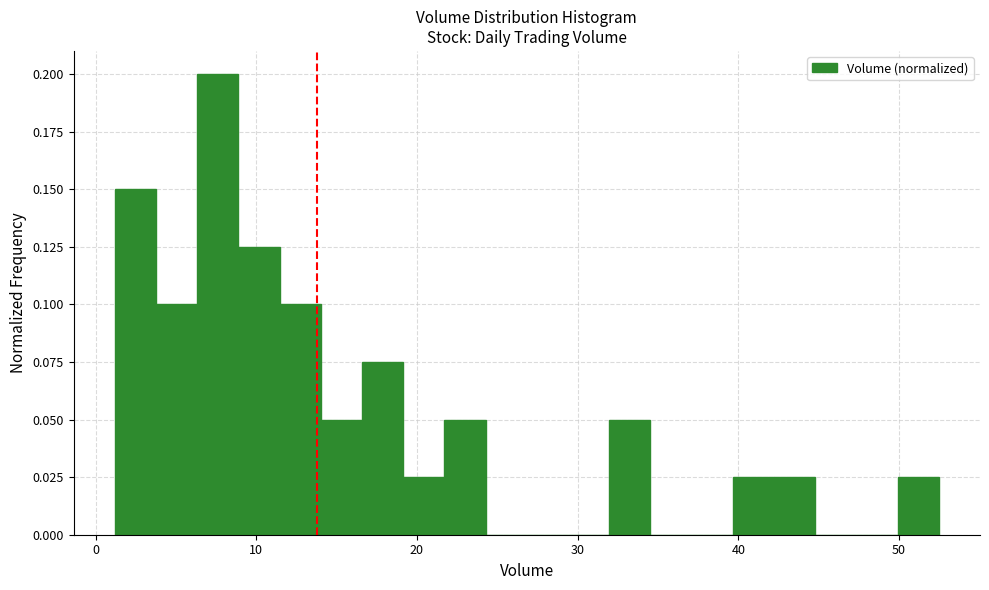

Read against the x-axis, roughly where is the centre of the tallest bar?

8